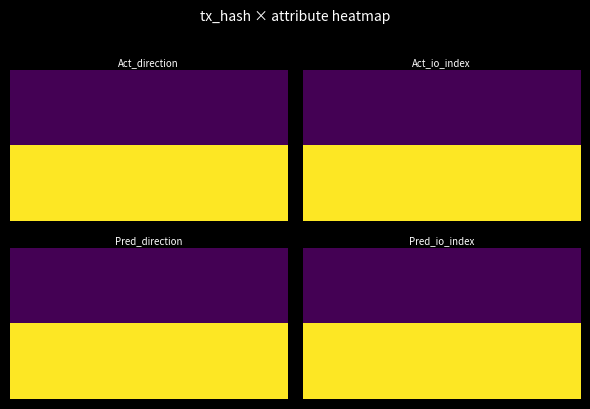

Count the d2e825b26d8962f5e68a52ec5135397fb18d5e4 values in the range 1 to 8.

2